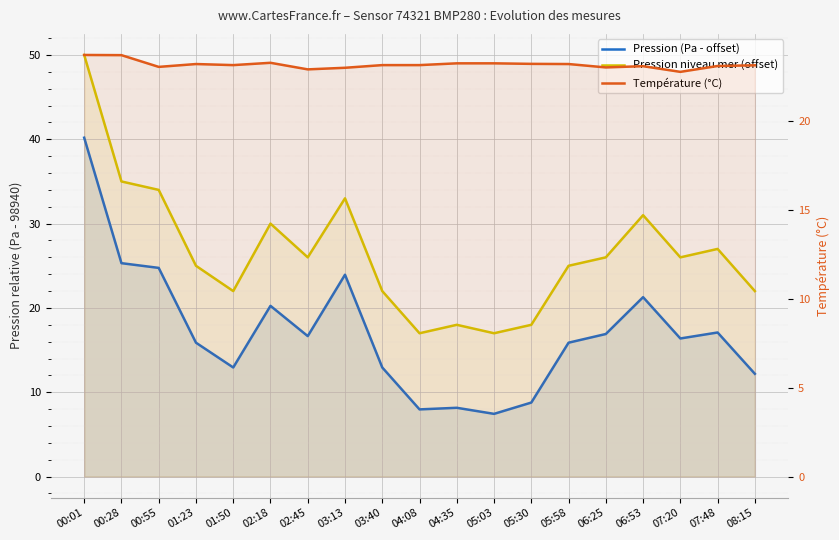

True or false: Pression niveau mer (offset) and Température (°C) intersect in this chart.

True